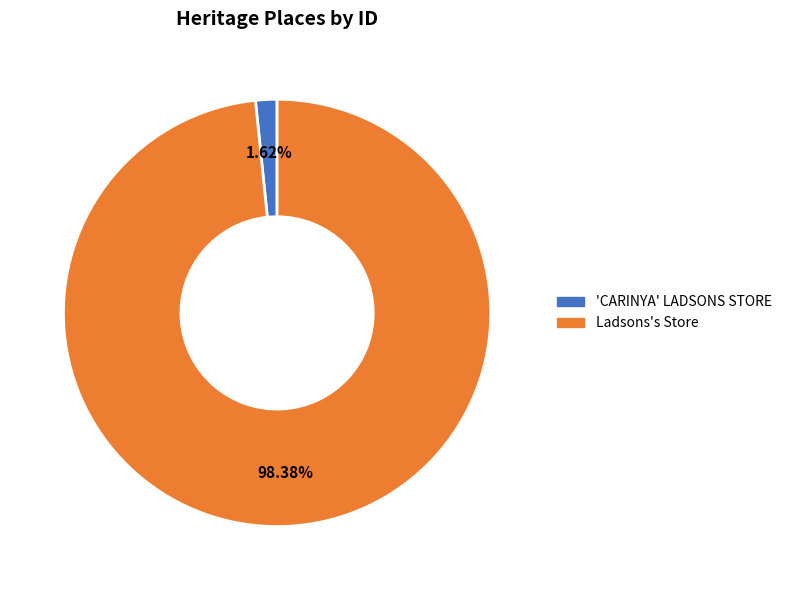

To the nearest percent, what is the difference between the Ladsons's Store and 'CARINYA' LADSONS STORE slice percentages?

97%